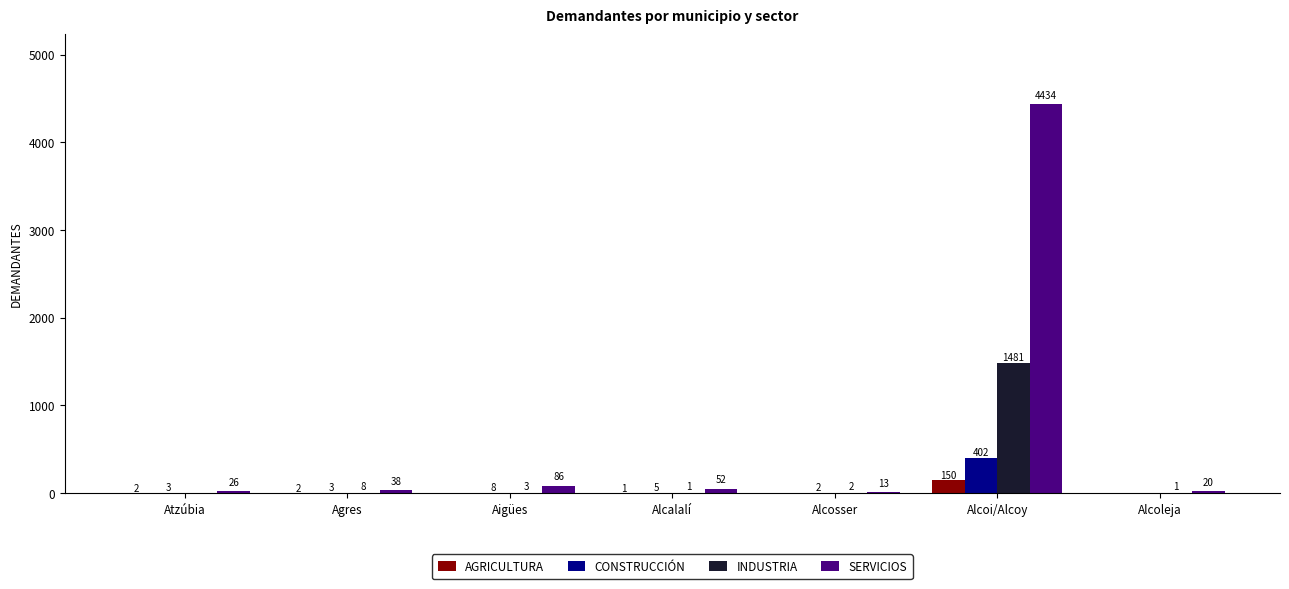

What is the greatest value displayed?

4434